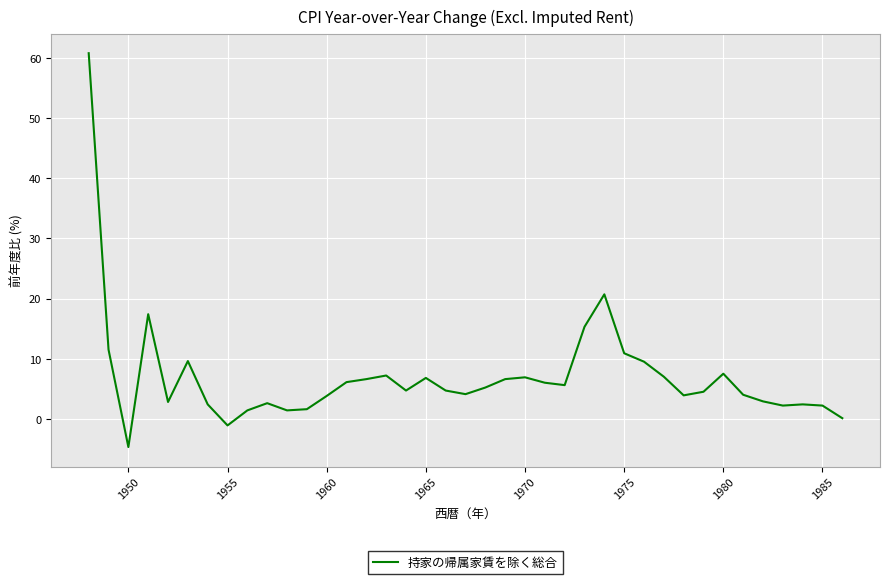

What is the smallest value displayed?

-4.7